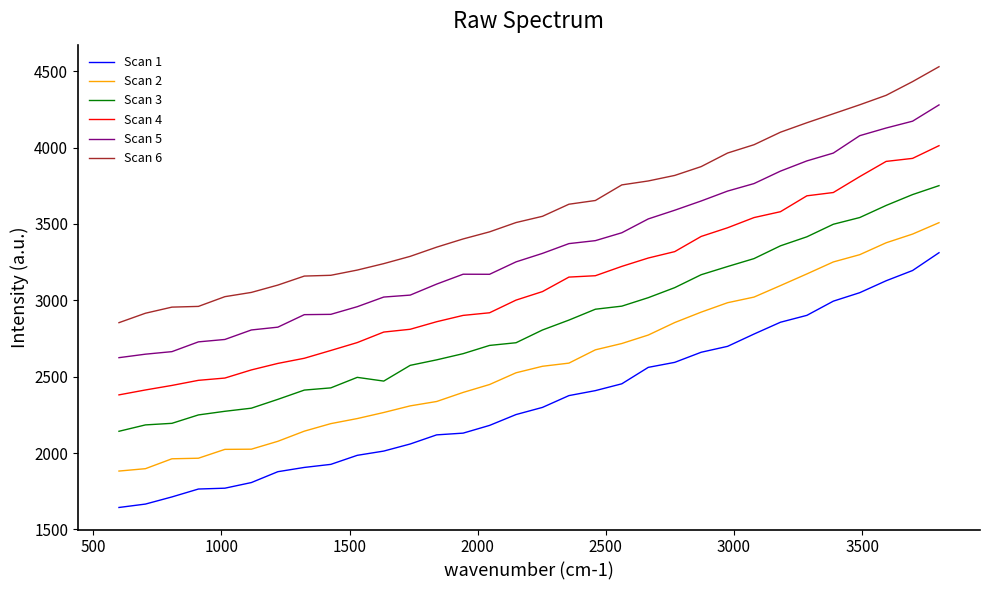

True or false: Scan 1 and Scan 2 intersect in this chart.

False